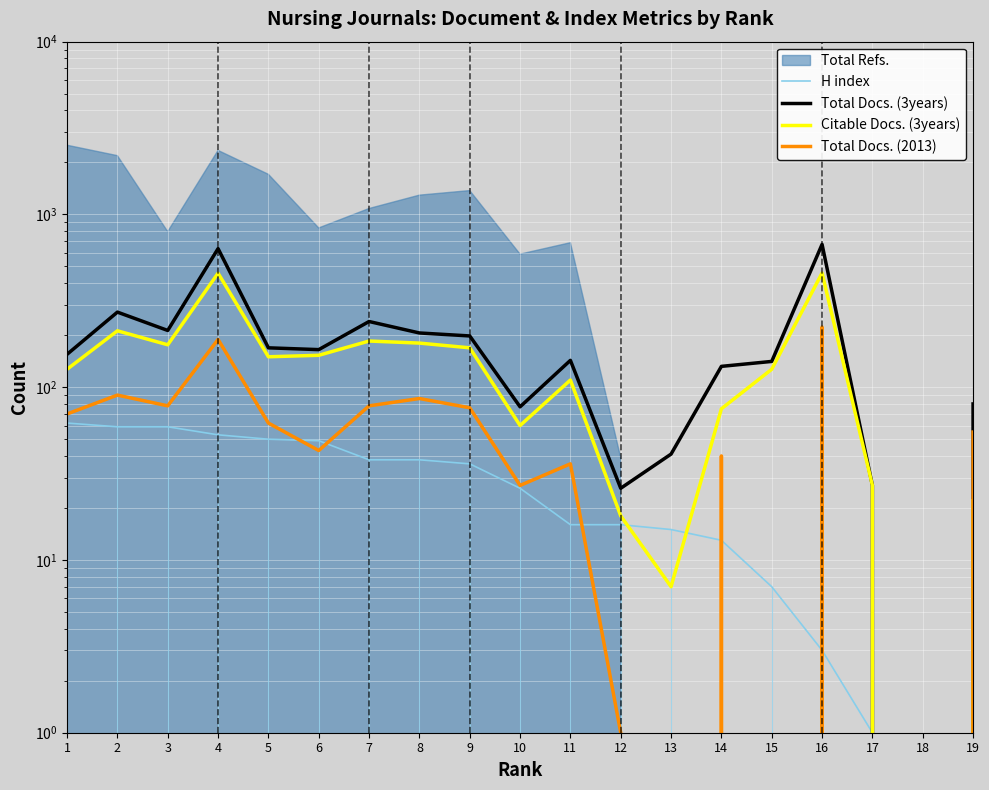

What is the difference between the maximum and minimum values in the Total Docs. (3years) series?

671